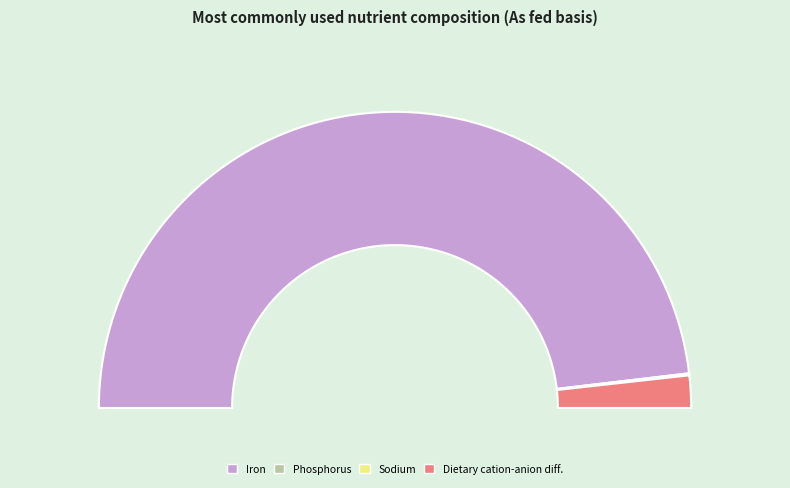

Is it true that Dietary cation-anion difference is 4% of the pie?

True